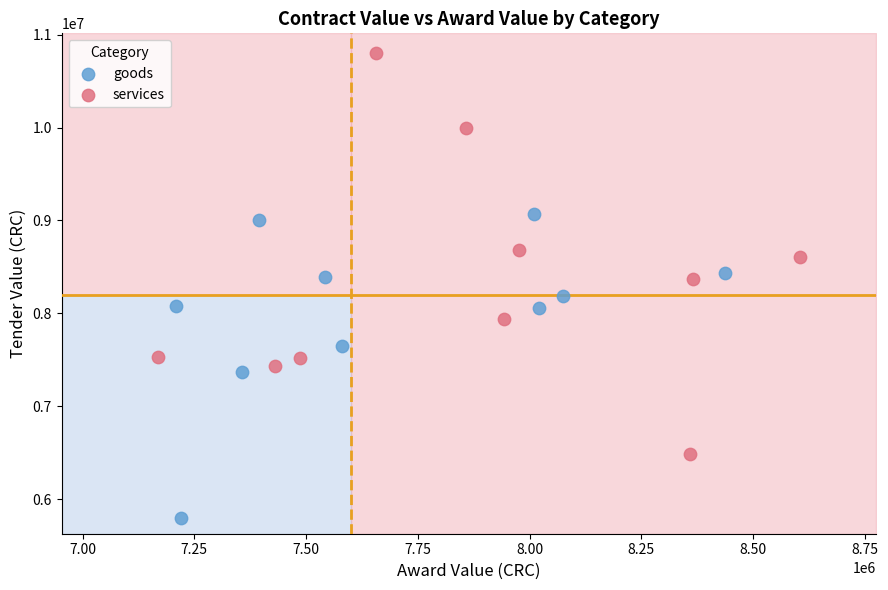

Which series has the widest spread of Y values?

services